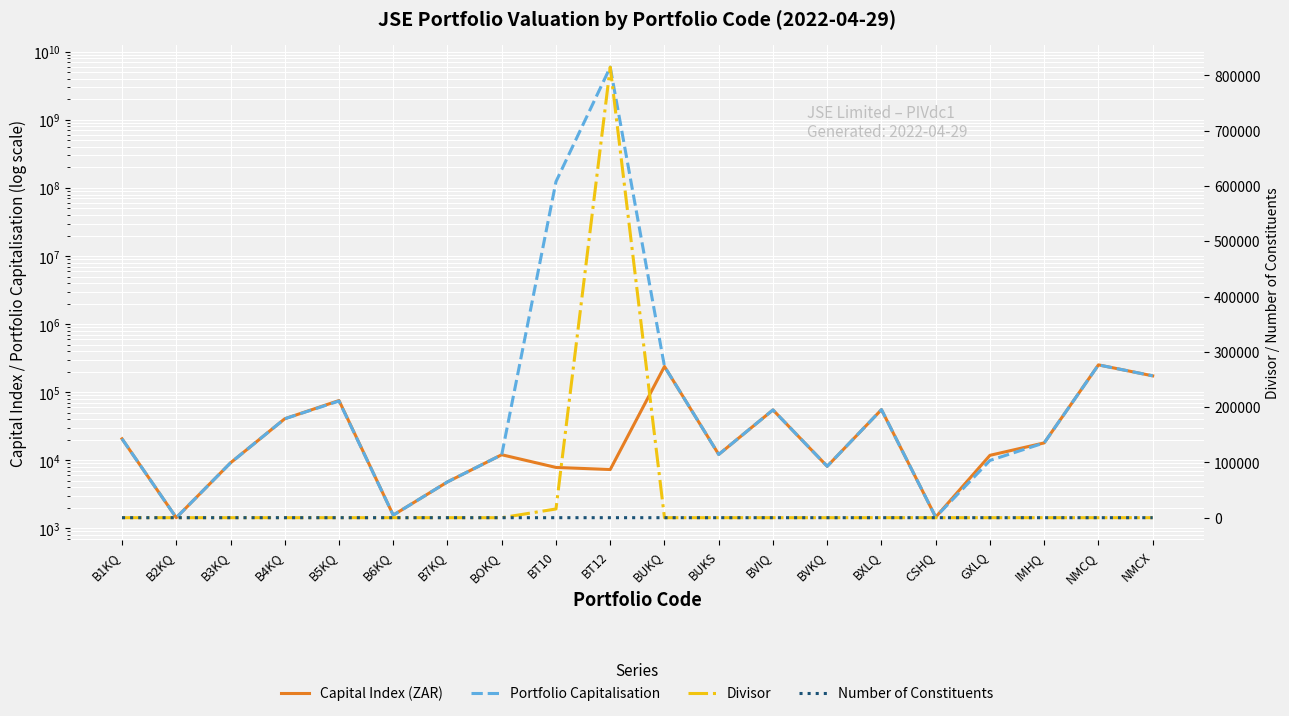

At BVIQ, list the series in order from smallest to largest.

Divisor, Number of Constituents, Capital Index (ZAR), Portfolio Capitalisation